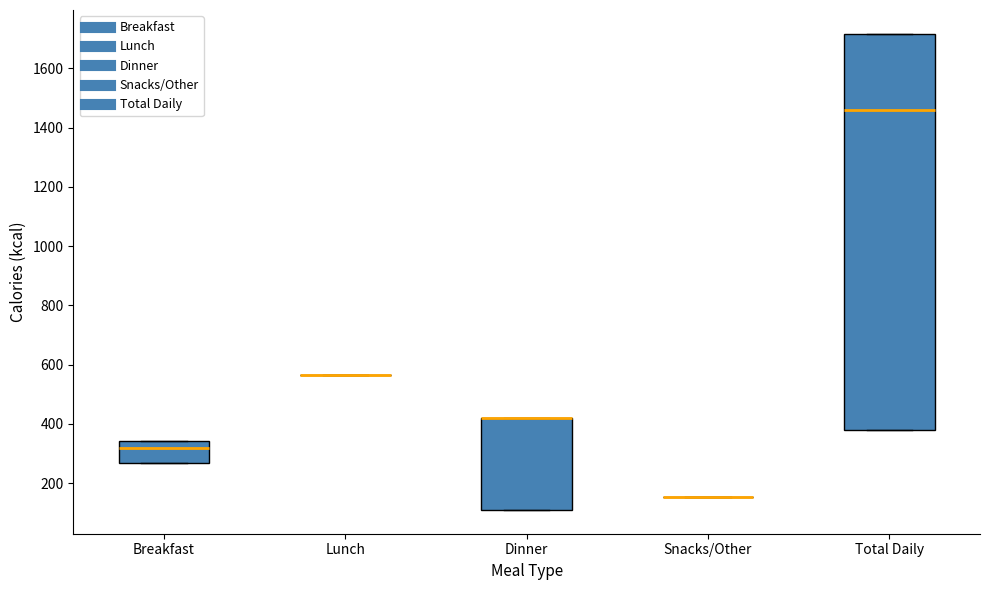

Which box is the tallest, from its lower edge to its upper edge?

Total Daily